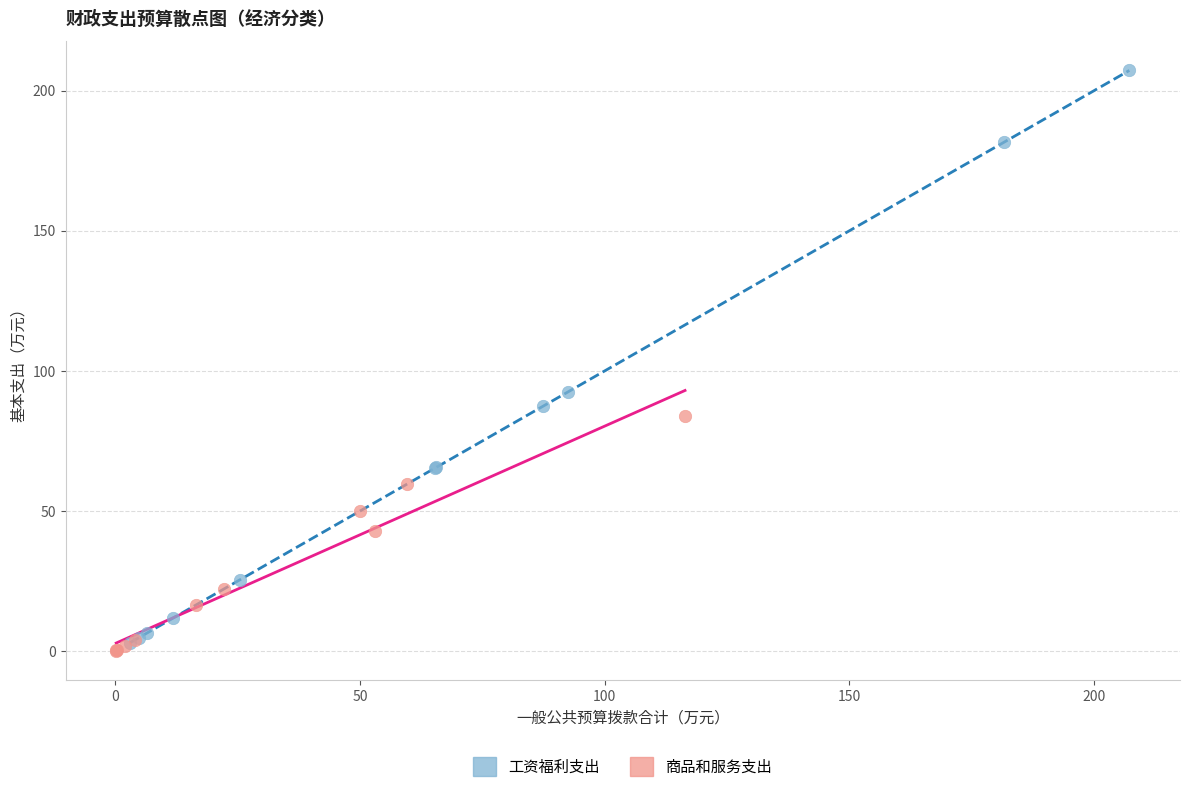

What are all the series names shown in the legend?

工资福利支出, 商品和服务支出